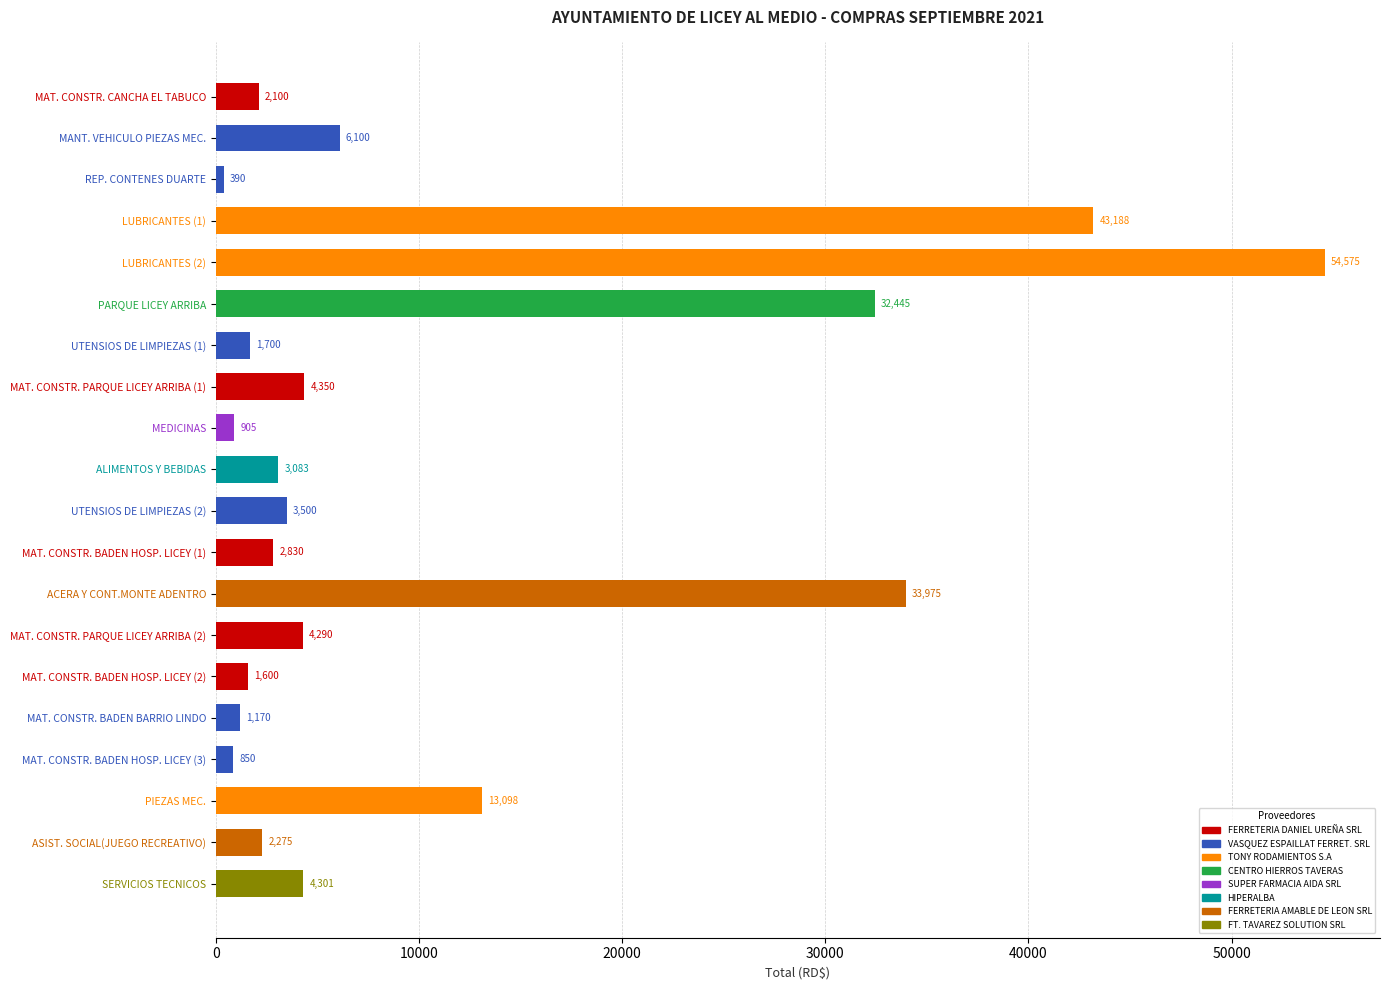

What is the greatest value displayed?

54575.0